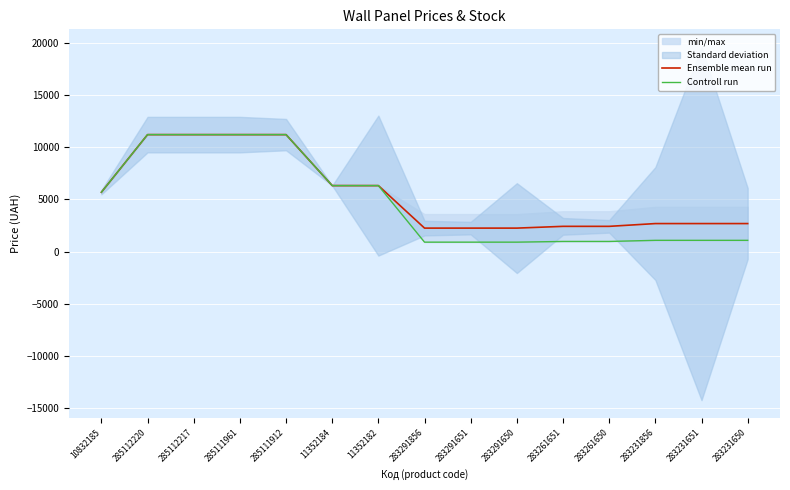

Reading left to right, transcribe all the data shown in this chart.

Ensemble mean run: 10832185=5673.8	285112220=11188.2	285112217=11188.2	285111961=11188.2	285111912=11188.2	11352184=6308.8	11352182=6308.8	283291856=2239.8	283291651=2239.8	283291650=2239.8	283261651=2408.8	283261650=2408.8	283231856=2674.4	283231651=2674.4	283231650=2674.4
Controll run: 10832185=5673.8	285112220=11188.2	285112217=11188.2	285111961=11188.2	285111912=11188.2	11352184=6308.8	11352182=6308.8	283291856=895.9	283291651=895.9	283291650=895.9	283261651=963.5	283261650=963.5	283231856=1069.8	283231651=1069.8	283231650=1069.8